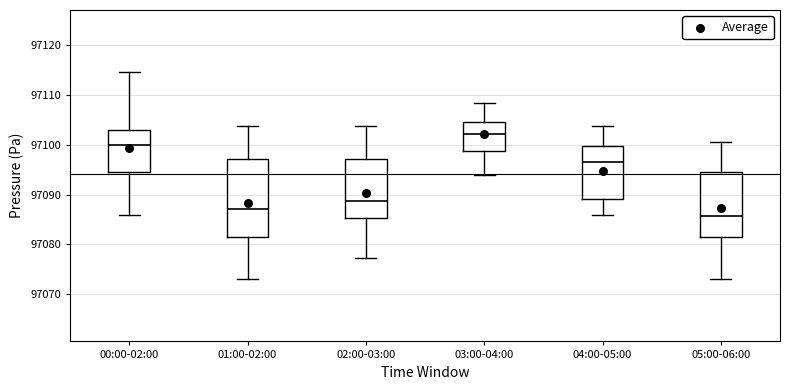

Where does the lower whisker of the box for 01:00-02:00 end on the y-axis? The values are not printed on the chart, so give them approximately, as read against the axis.

97073